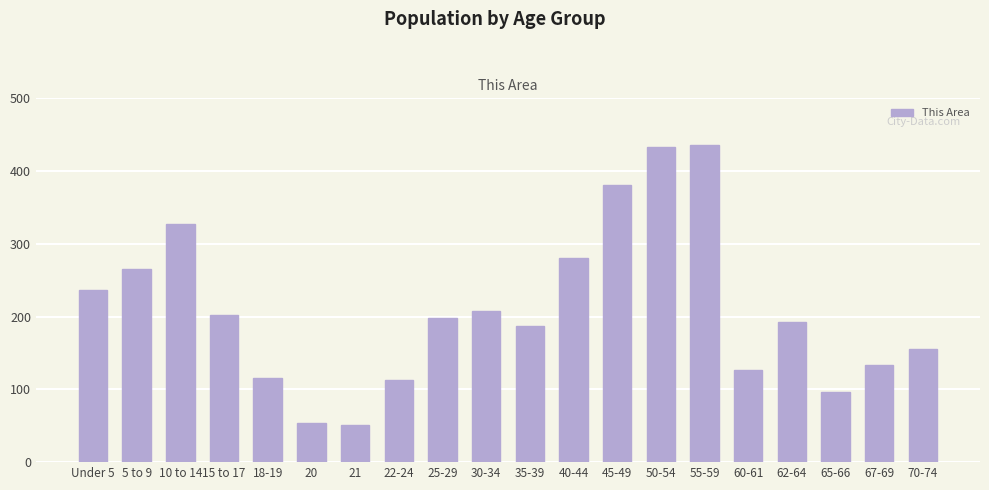

What is the change in value from 10 to 14 to 40-44?

-46